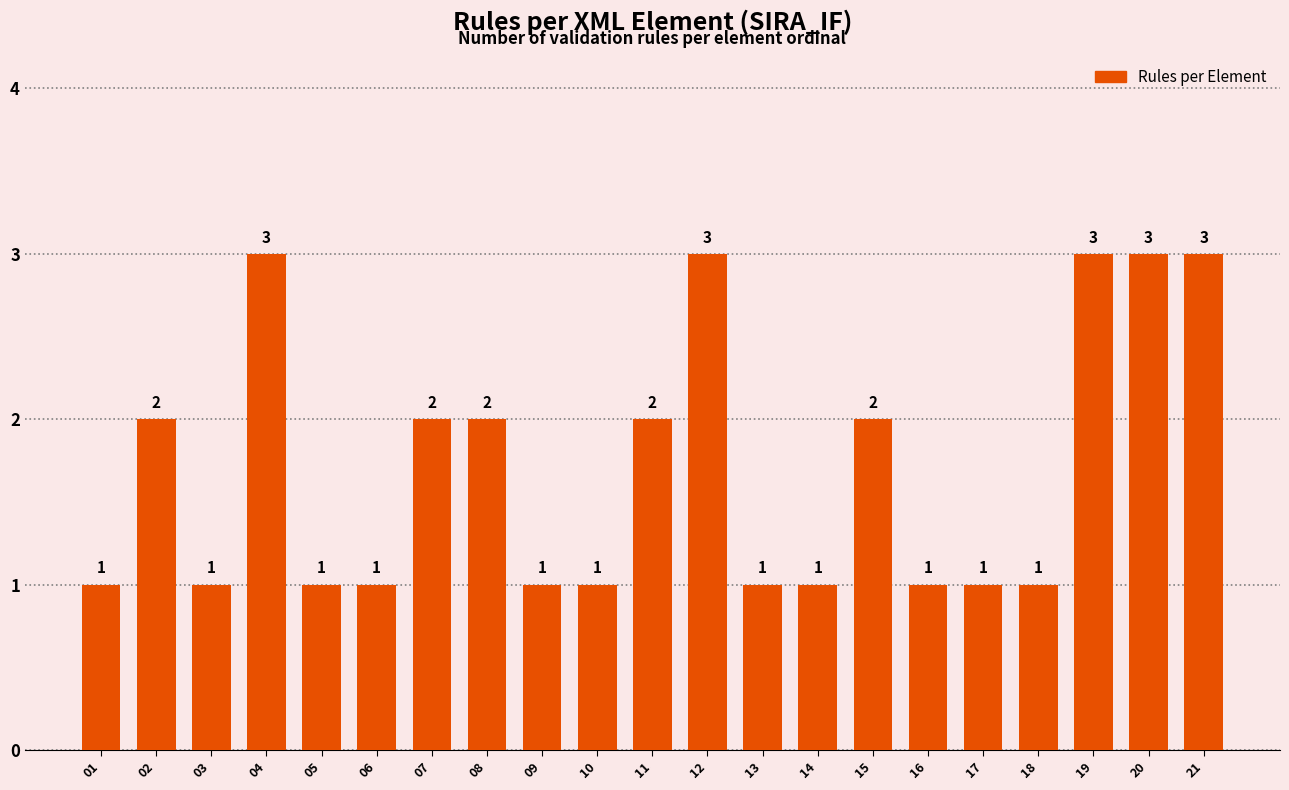

What is the smallest value displayed?

1